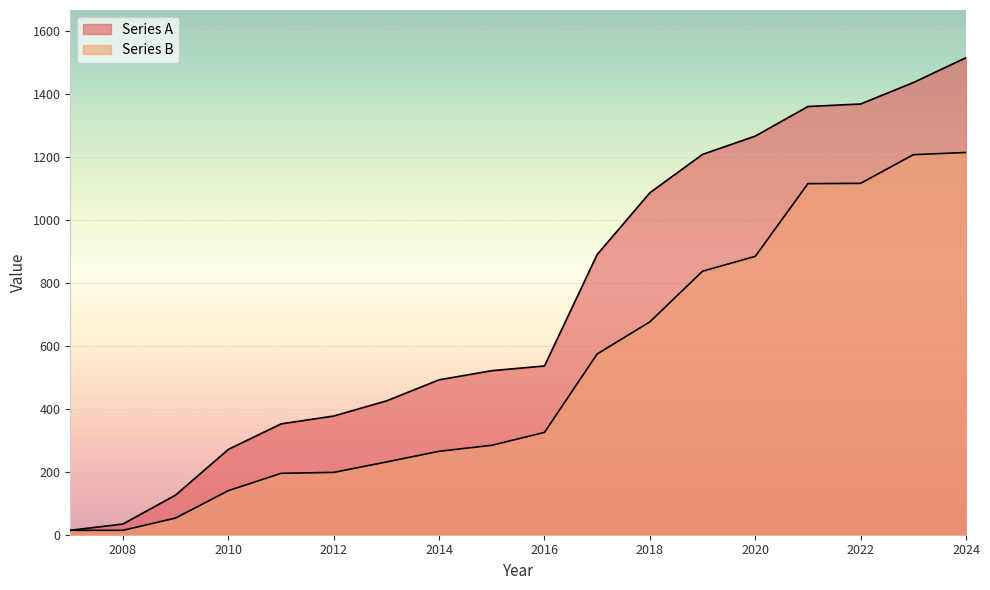

How many lines are shown in the chart?

2